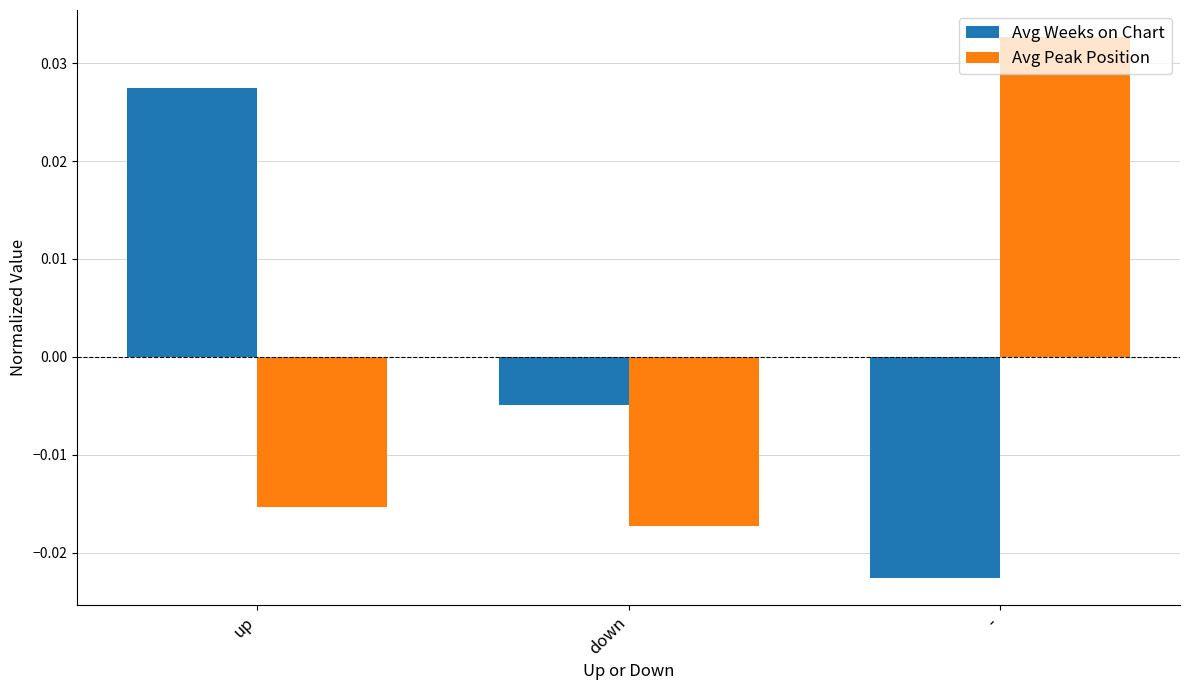

At -, list the series in order from smallest to largest.

Avg Weeks on Chart, Avg Peak Position